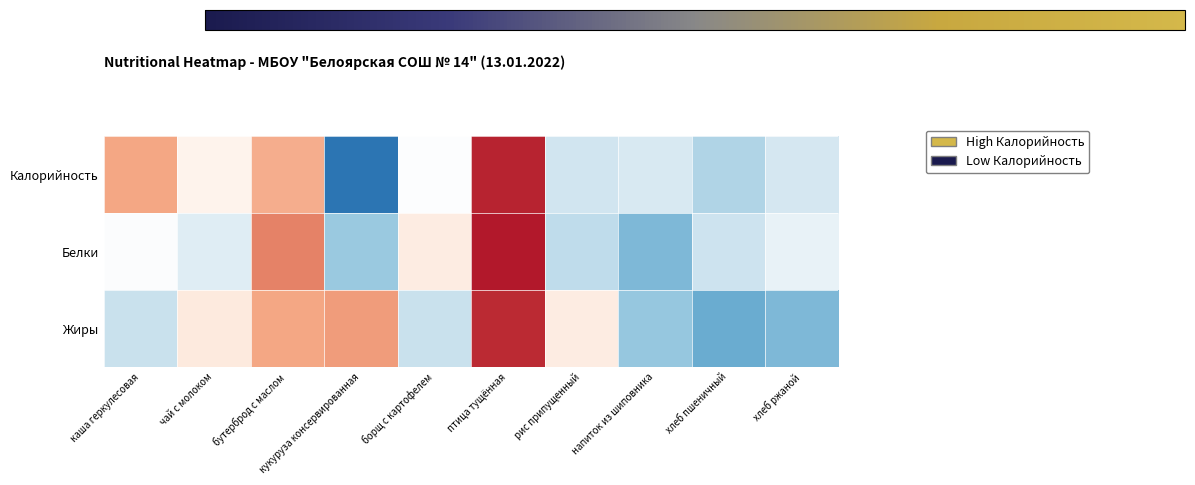

At кукуруза консервированная, list the series in order from largest to smallest.

Жиры, Белки, Калорийность